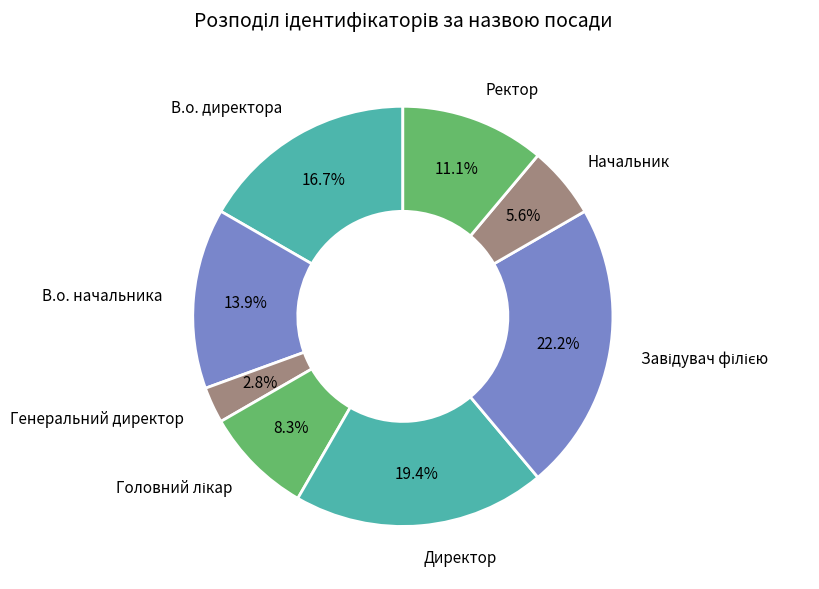

What portion of the pie excludes Ректор?

88.9%